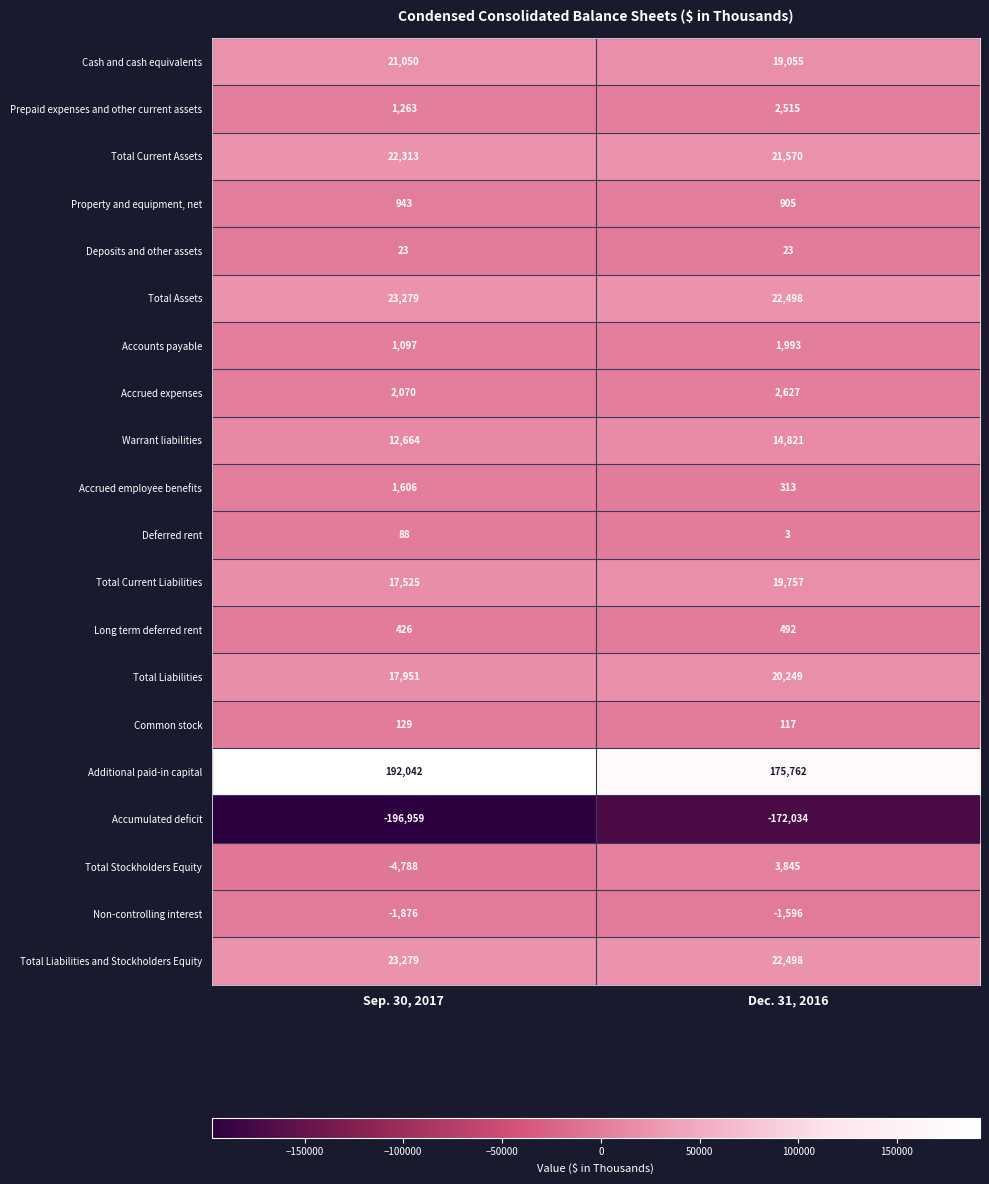

The Warrant liabilities series shows 5324 at Sep. 30, 2017. True or false?

False